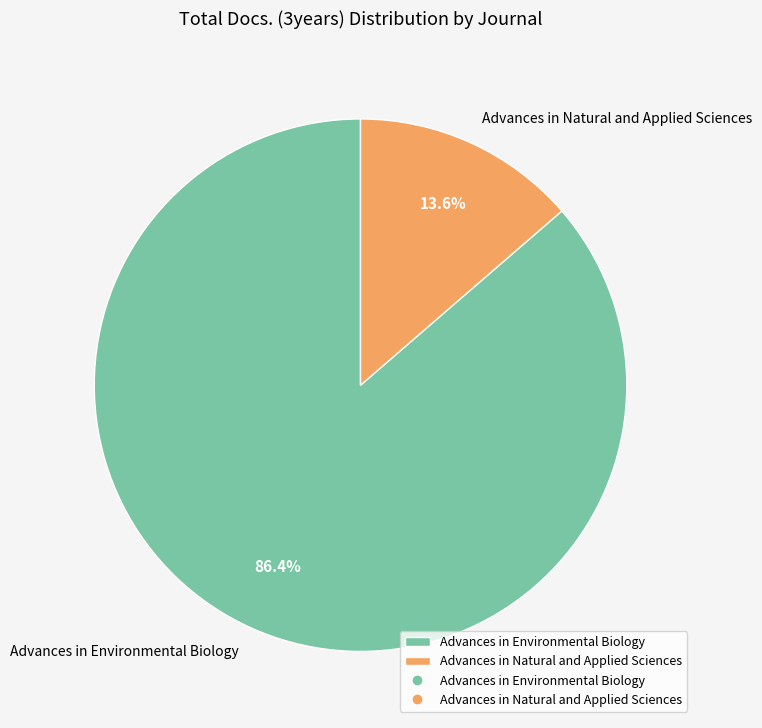

Is there a majority slice in this chart?

Yes